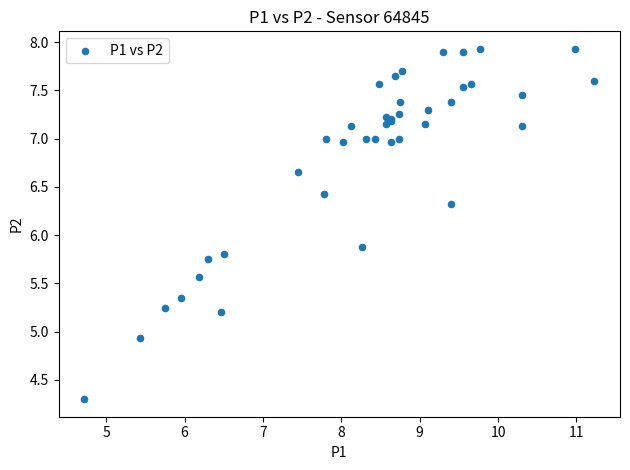

What Y value in the scatter plot is closest to 6?

5.9